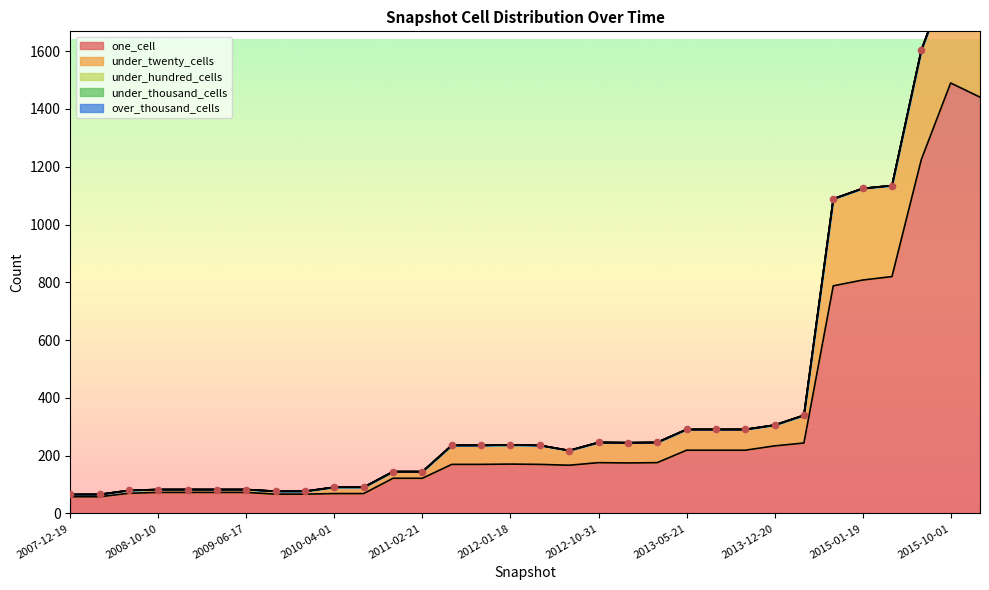

Which series contains the highest Y value?

one_cell